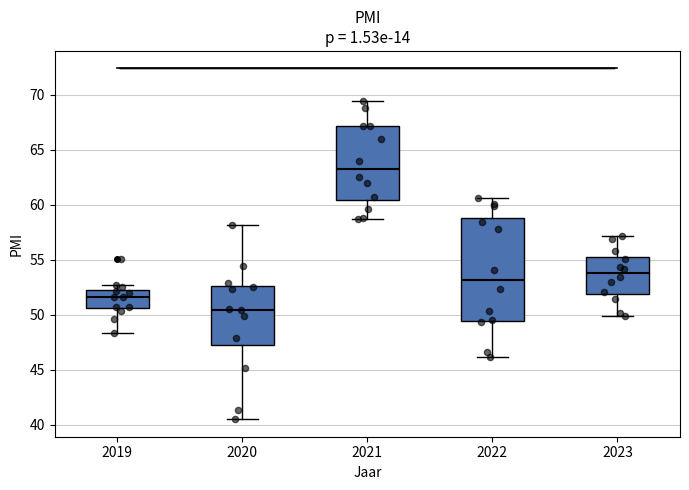

Which box's median line is the highest?

2021